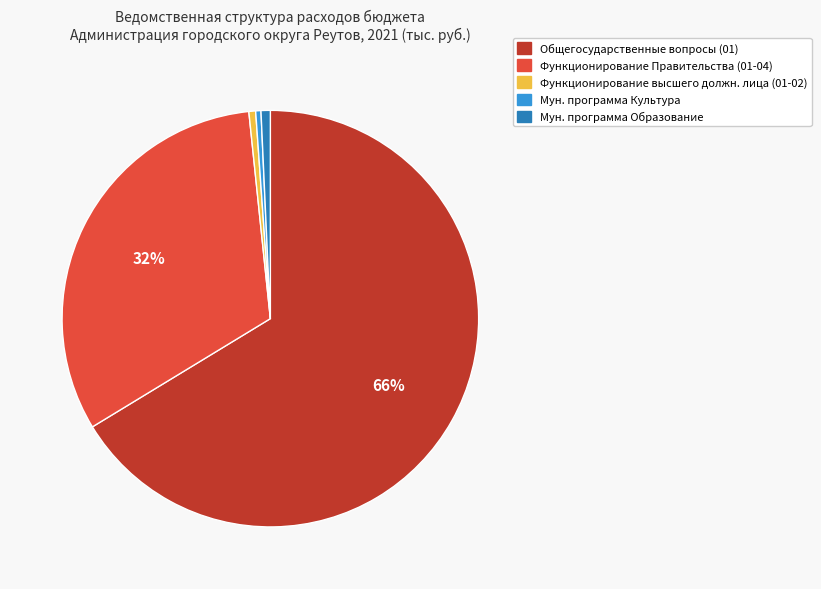

Is Общегосударственные вопросы (01) the majority of the pie?

Yes